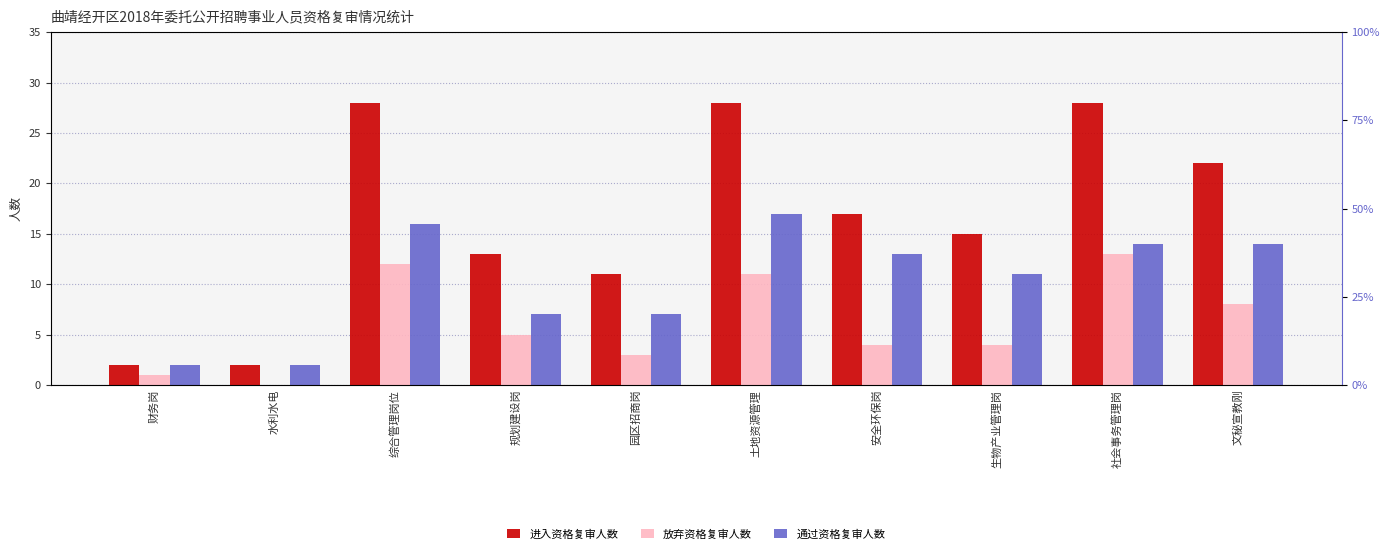

Which label corresponds to the largest value in the chart?

综合管理岗位